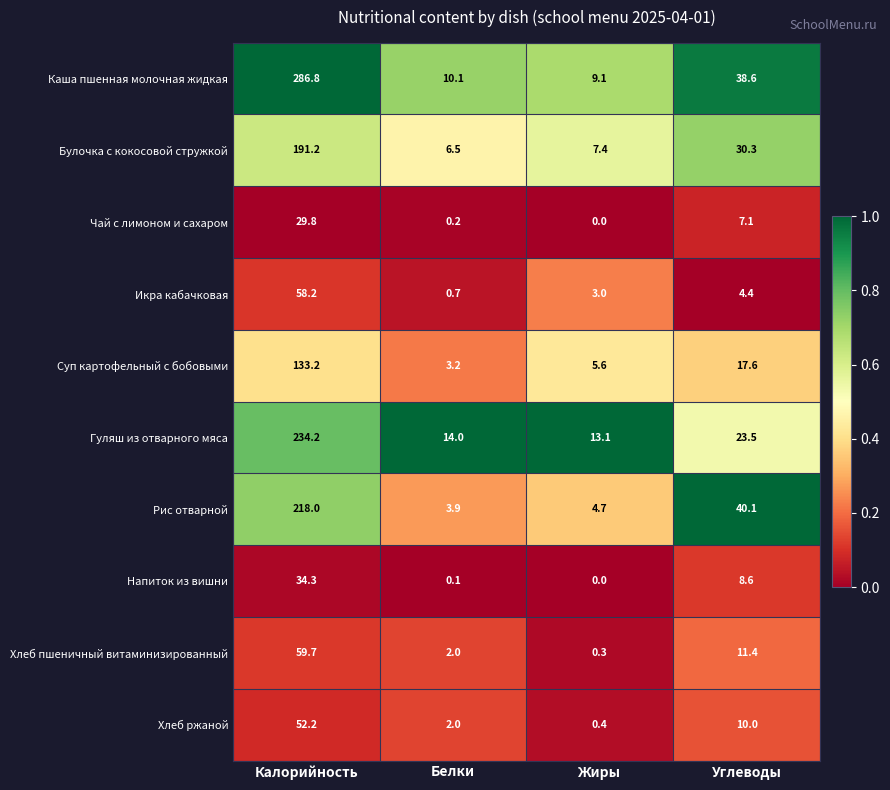

How many values in the Хлеб пшеничный витаминизированный series exceed 11?

2